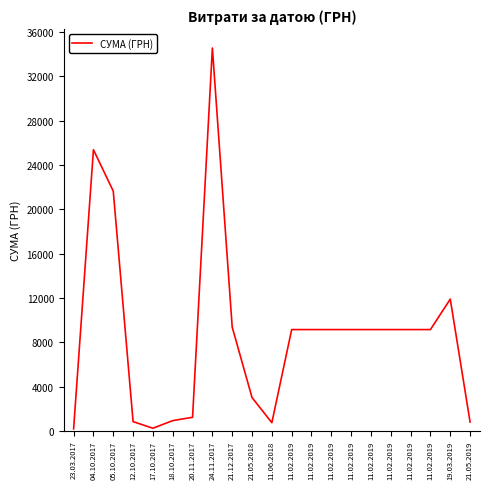

How many lines are shown in the chart?

1